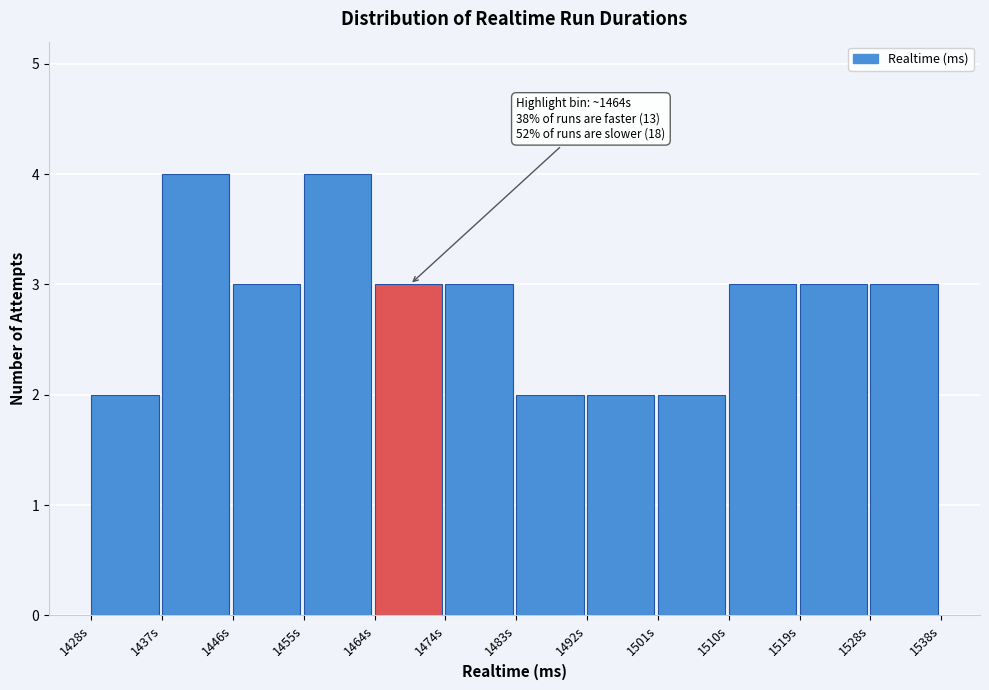

Reading left to right, transcribe all the data shown in this chart.

1428s=2	1437s=4	1446s=3	1455s=4	1464s=3	1474s=3	1483s=2	1492s=2	1501s=2	1510s=3	1519s=3	1528s=3